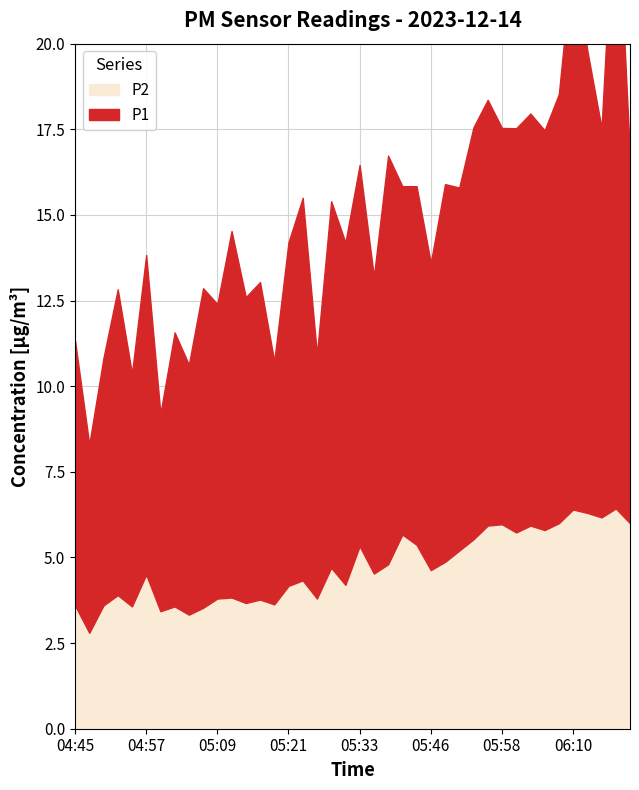

Is the value of P2 at 05:58 greater than the value of P1 at 05:09?

No